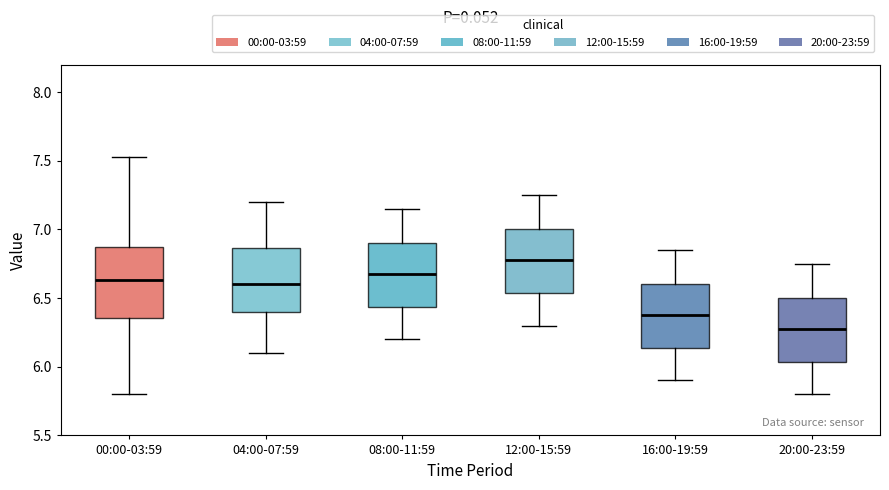

Which box's median line is the lowest?

20:00-23:59